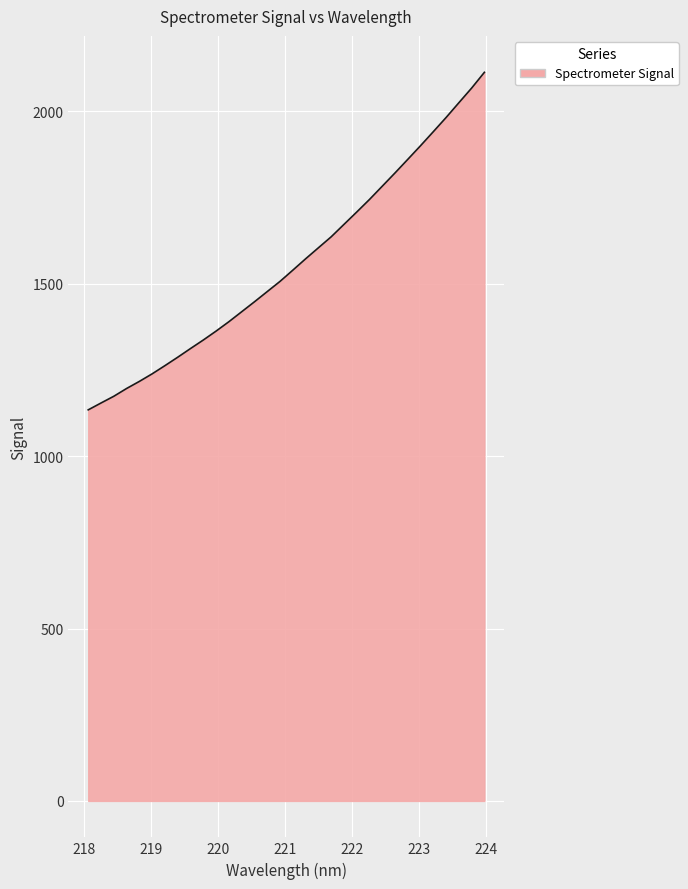

What is the greatest value displayed?

2113.3